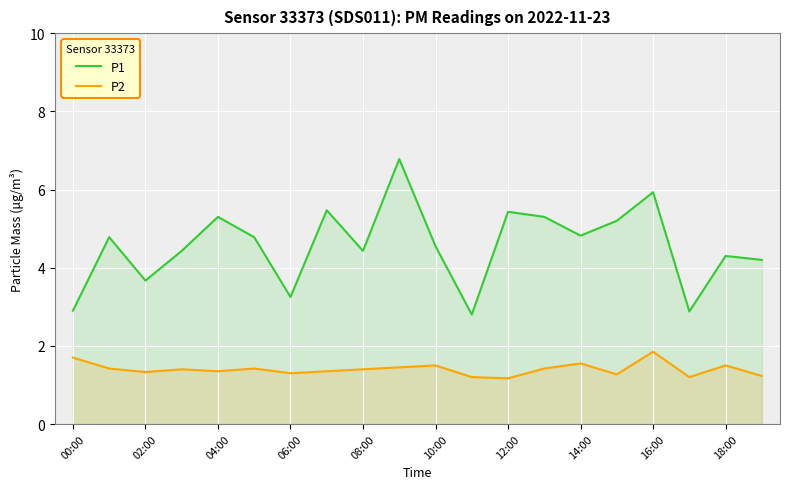

True or false: P2 and P1 cross at least once.

False